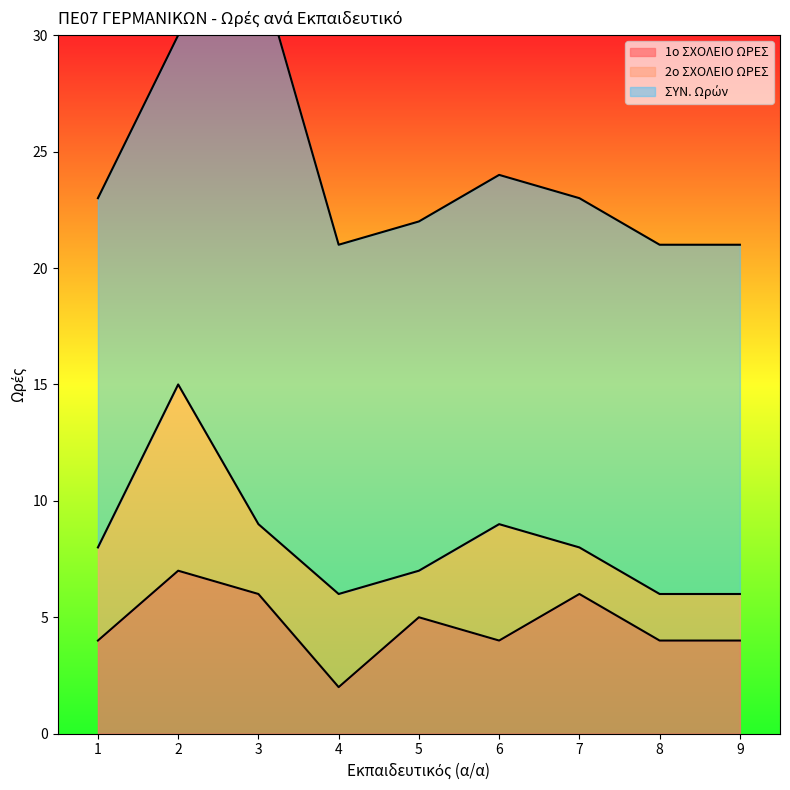

True or false: ΣΥΝ. Ωρών has a value of 15 at 1.

True